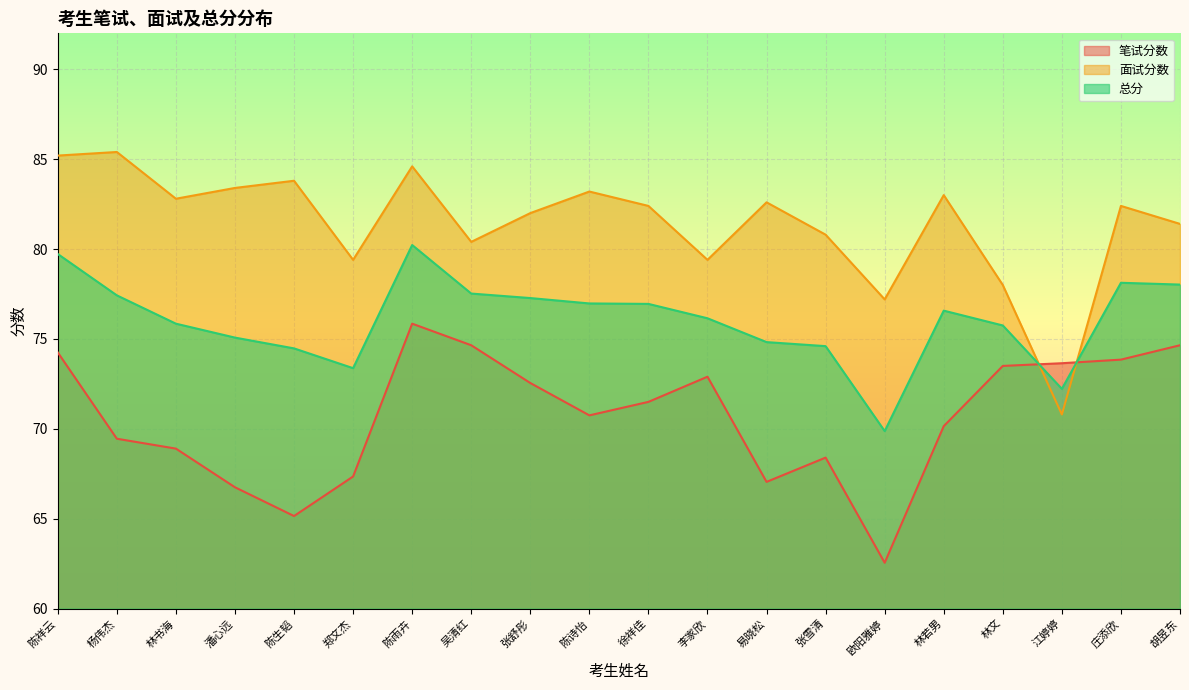

Rank the series by their average value, from lowest to highest.

笔试分数, 总分, 面试分数